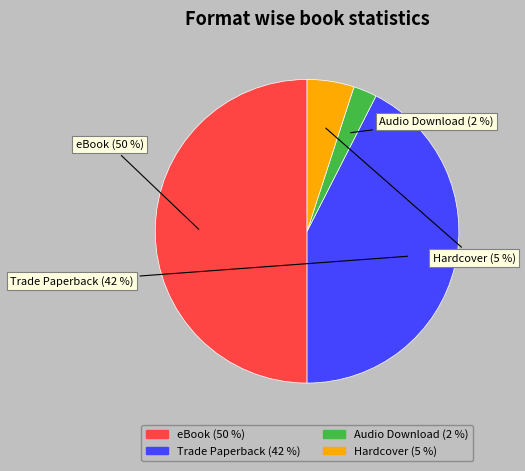

Rank the categories by value from lowest to highest.

Audio Download, Hardcover, Trade Paperback, eBook